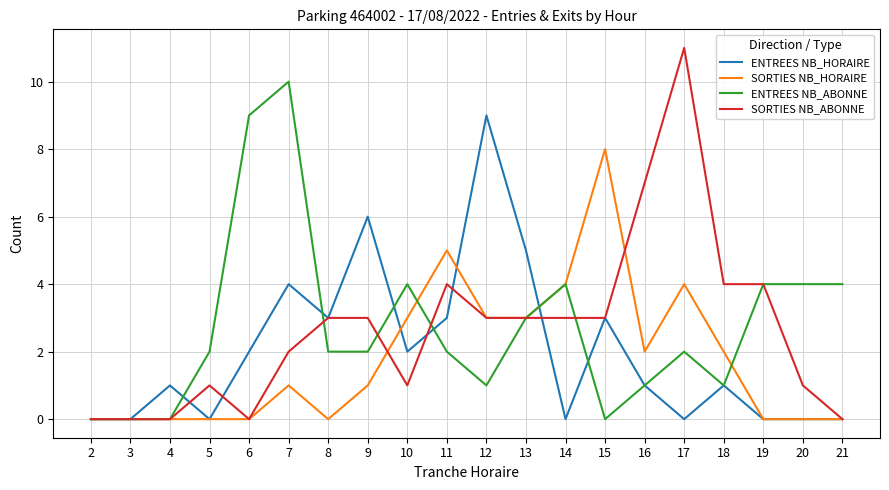

What is the maximum value shown in the chart?

11